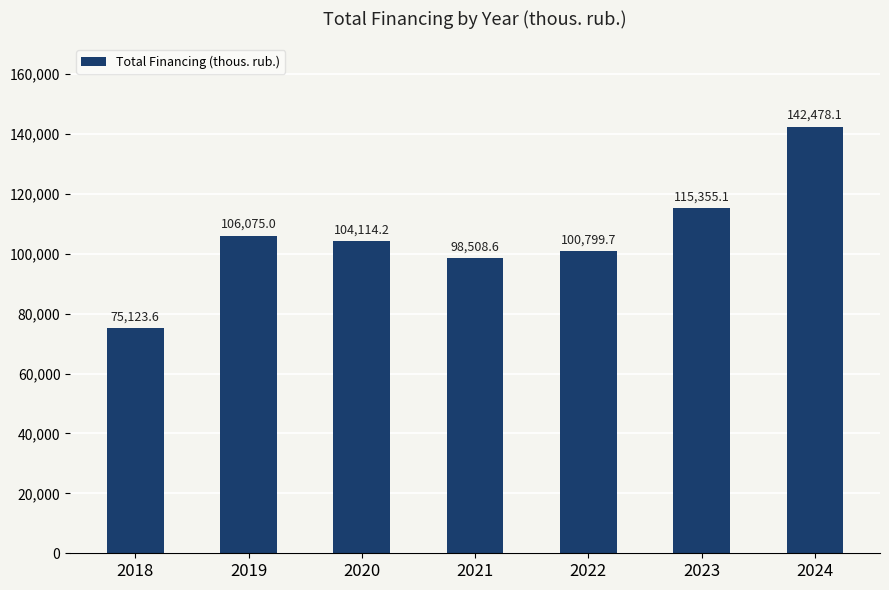

Which category has the highest value across all series?

2024